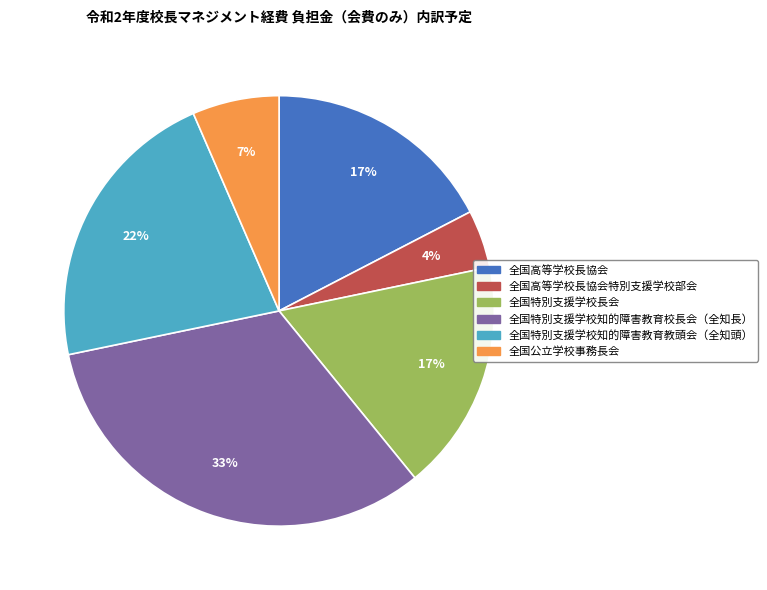

Is there a majority slice in this chart?

No